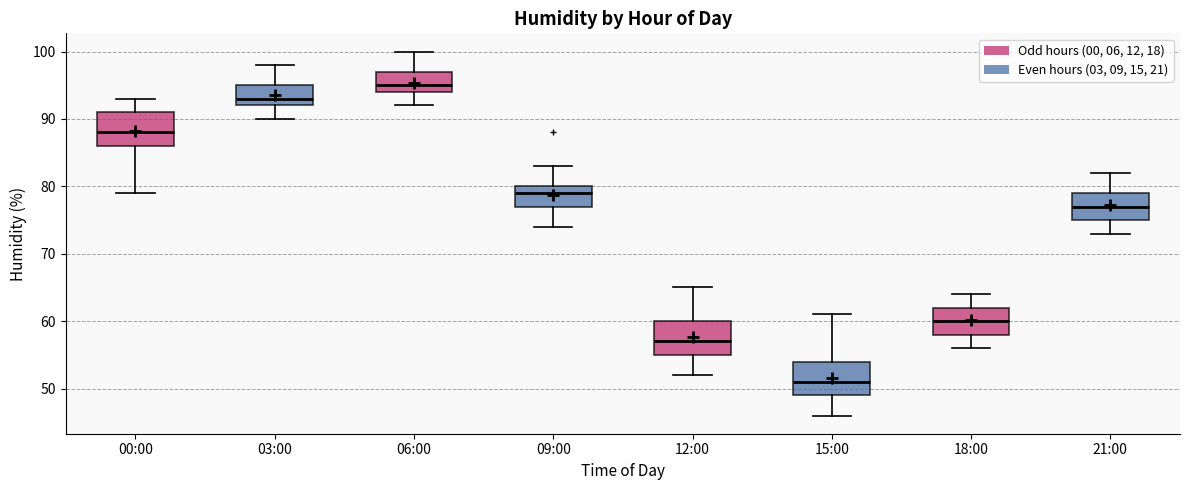

Reading left to right, transcribe this box plot: for each box, give where its median line is, the range the box spans, and where its two whiskers end, as read against the y-axis. The values are not printed on the chart, so give them approximately, as read against the axis.

00:00: median 88, box 86 to 91, whiskers 79 to 93
03:00: median 93, box 92 to 95, whiskers 90 to 98
06:00: median 95, box 94 to 97, whiskers 92 to 100
09:00: median 79, box 77 to 80, whiskers 74 to 83
12:00: median 57, box 55 to 60, whiskers 52 to 65
15:00: median 51, box 49 to 54, whiskers 46 to 61
18:00: median 60, box 58 to 62, whiskers 56 to 64
21:00: median 77, box 75 to 79, whiskers 73 to 82